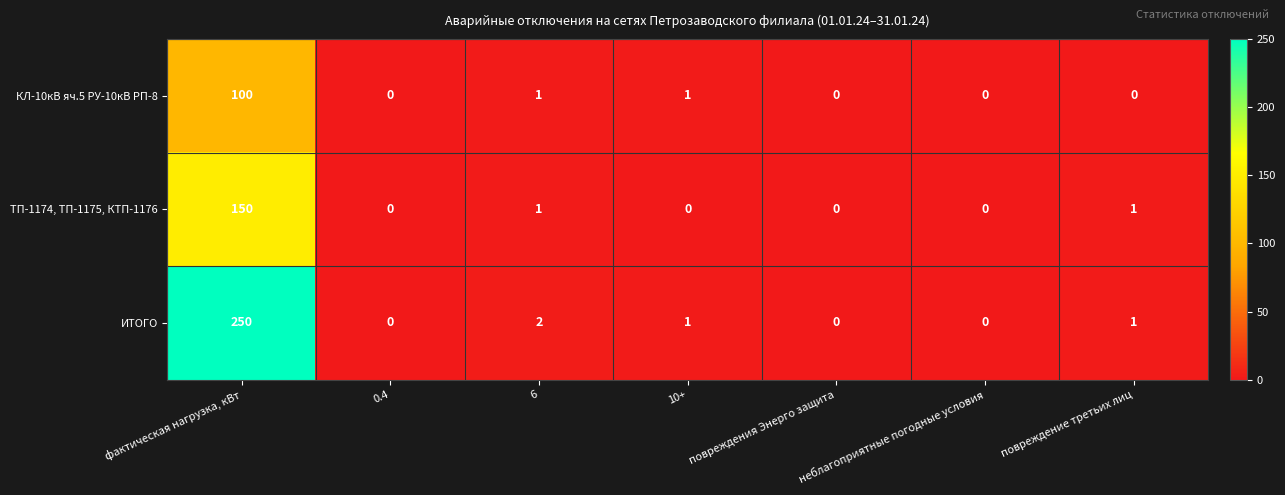

The ТП-1174, ТП-1175, КТП-1176 series shows 0 at 10+. True or false?

True